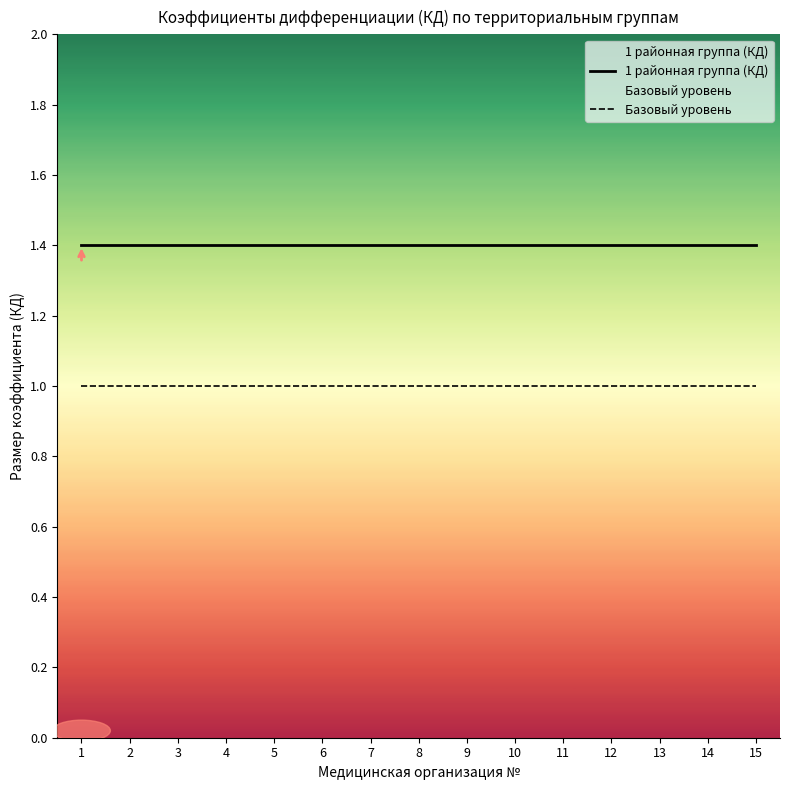

What is the lowest value of the Базовый уровень series?

1.0